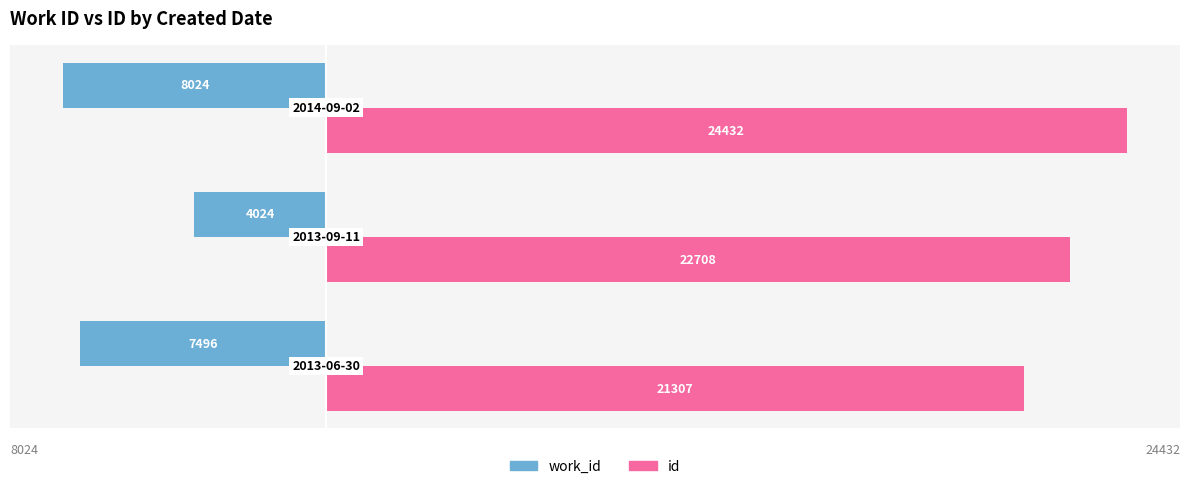

How many distinct data groups are displayed?

2